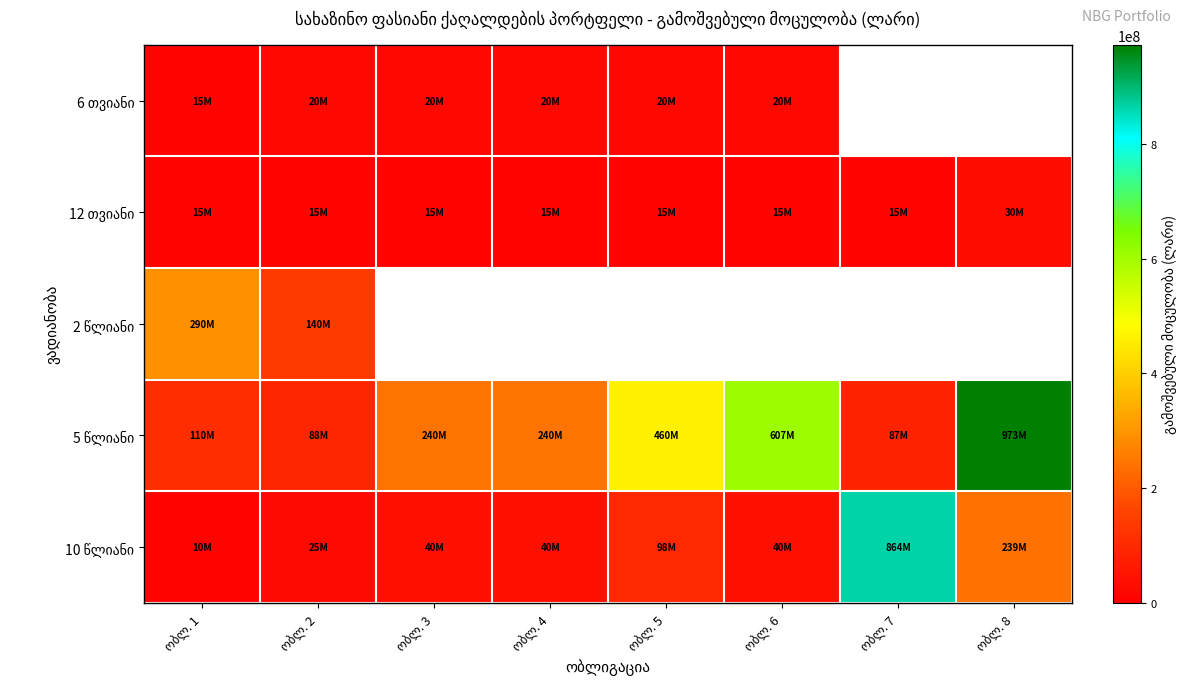

What is the difference between the highest and lowest values at ობლ. 6?

592400000.0